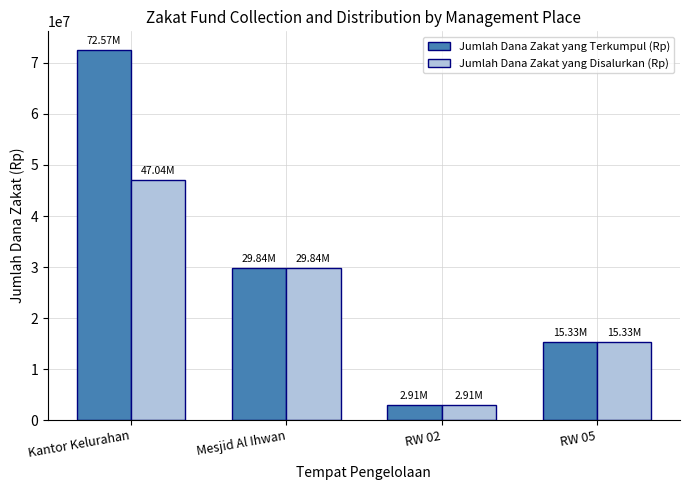

What is the sum of all Jumlah Dana Zakat yang Terkumpul (Rp) values?

120642000